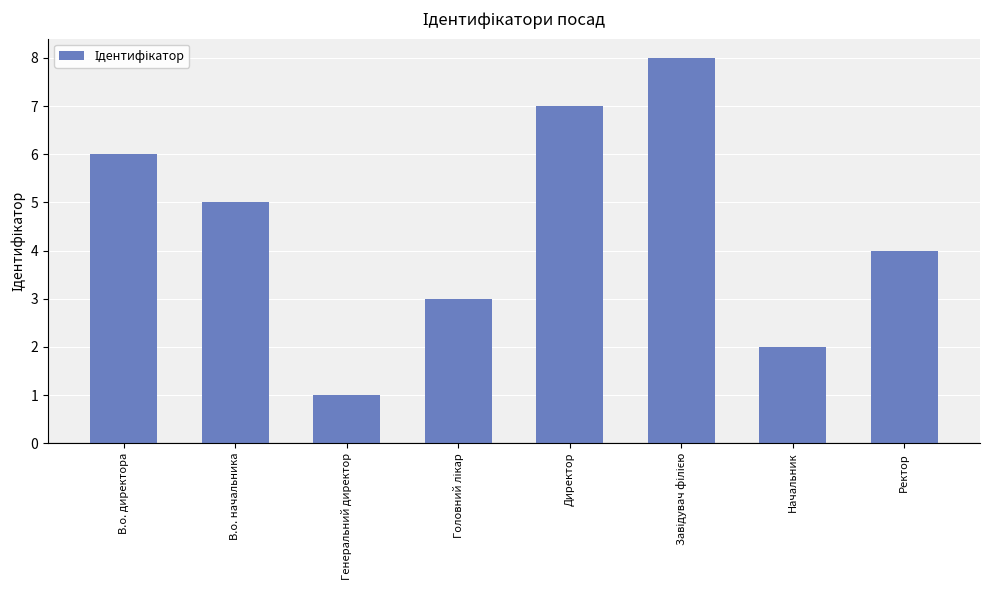

What position from the left is В.о. начальника?

2